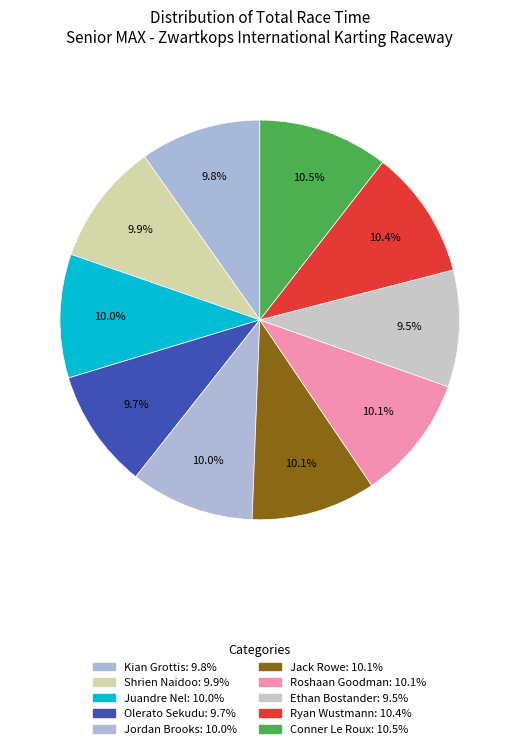

How many slices are in this pie chart?

10